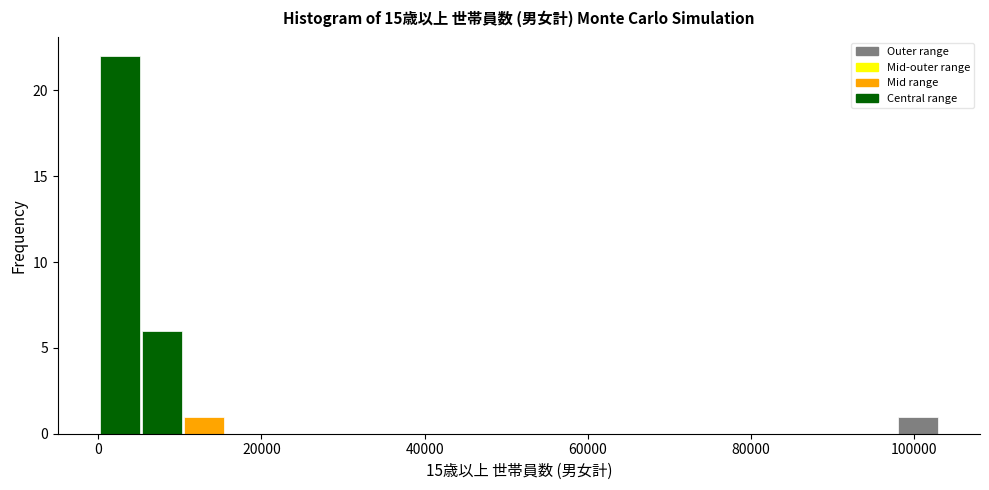

Read against the x-axis, roughly where is the centre of the tallest bar?

2000